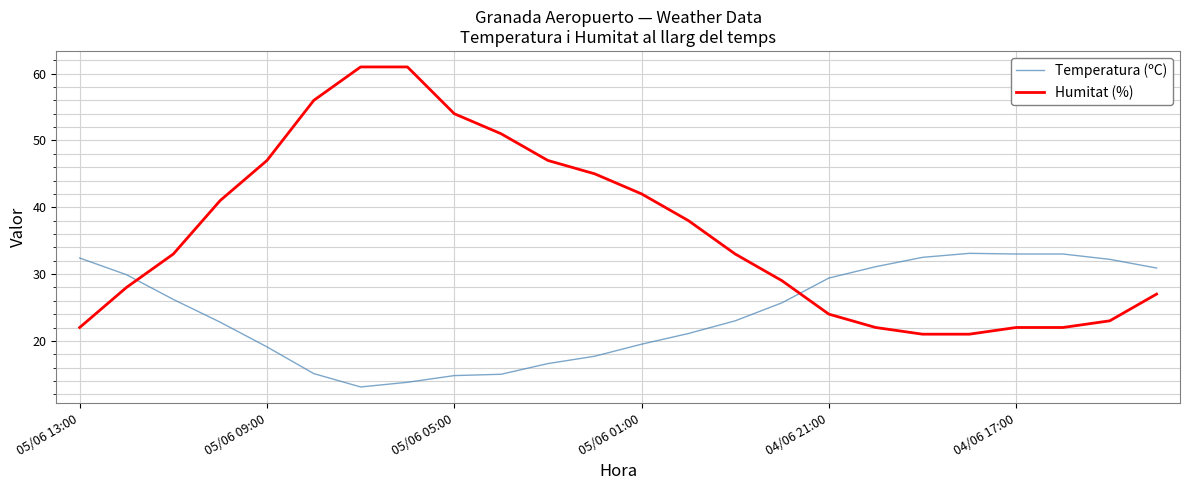

What is the difference between the second highest and minimum values in the Humitat (%) series?

40.0